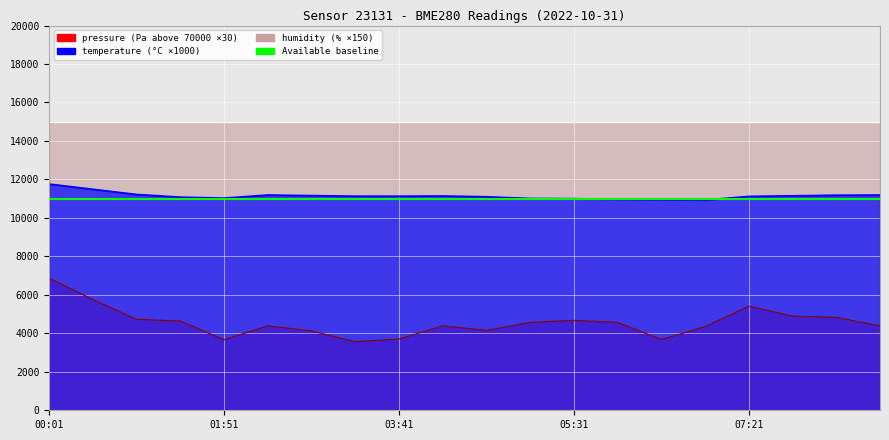

At which category does temperature reach its first local valley?

01:51